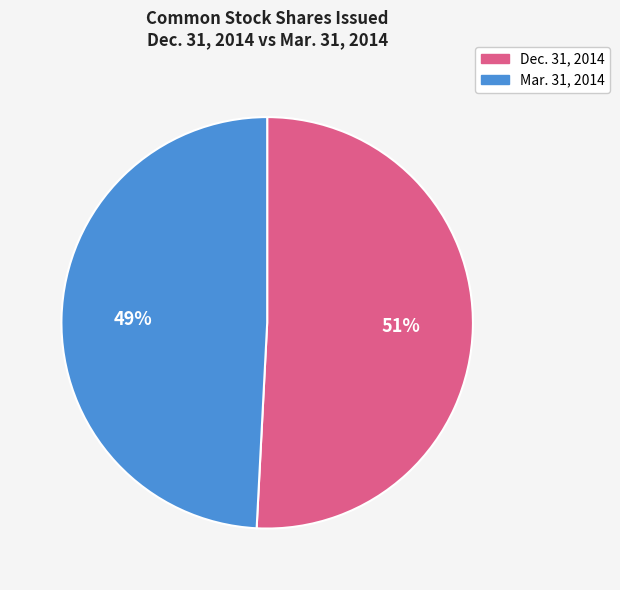

How many segments does this pie chart have?

2